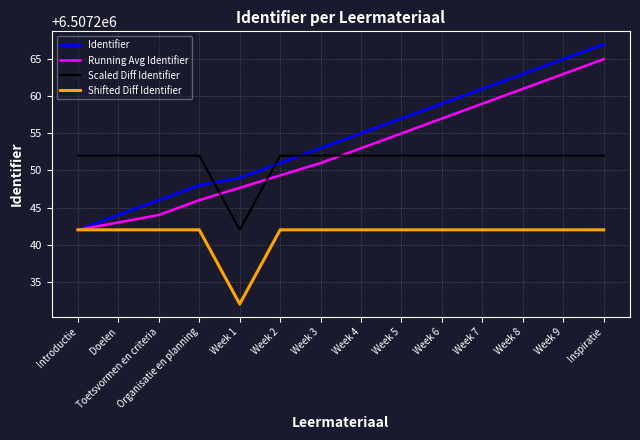

How many intersections are there between Identifier and Scaled Diff Identifier?

3